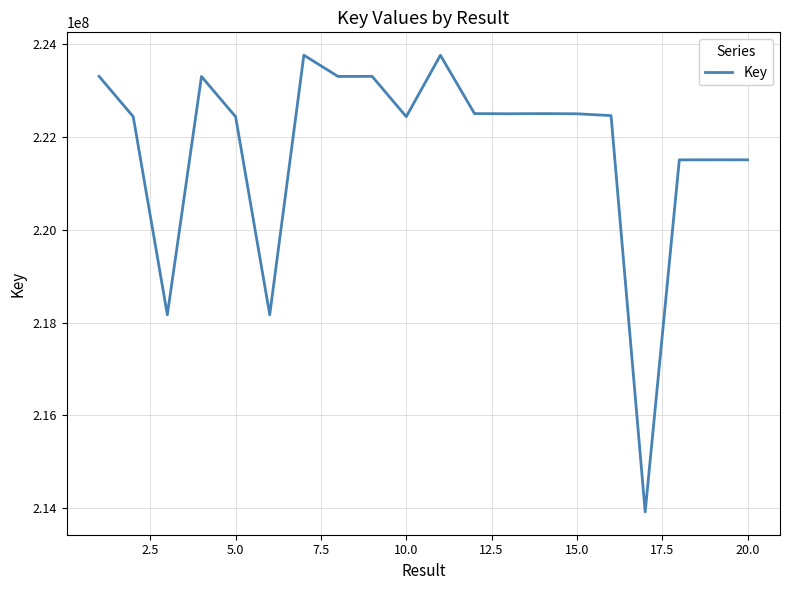

What is the minimum value shown in the chart?

213924525